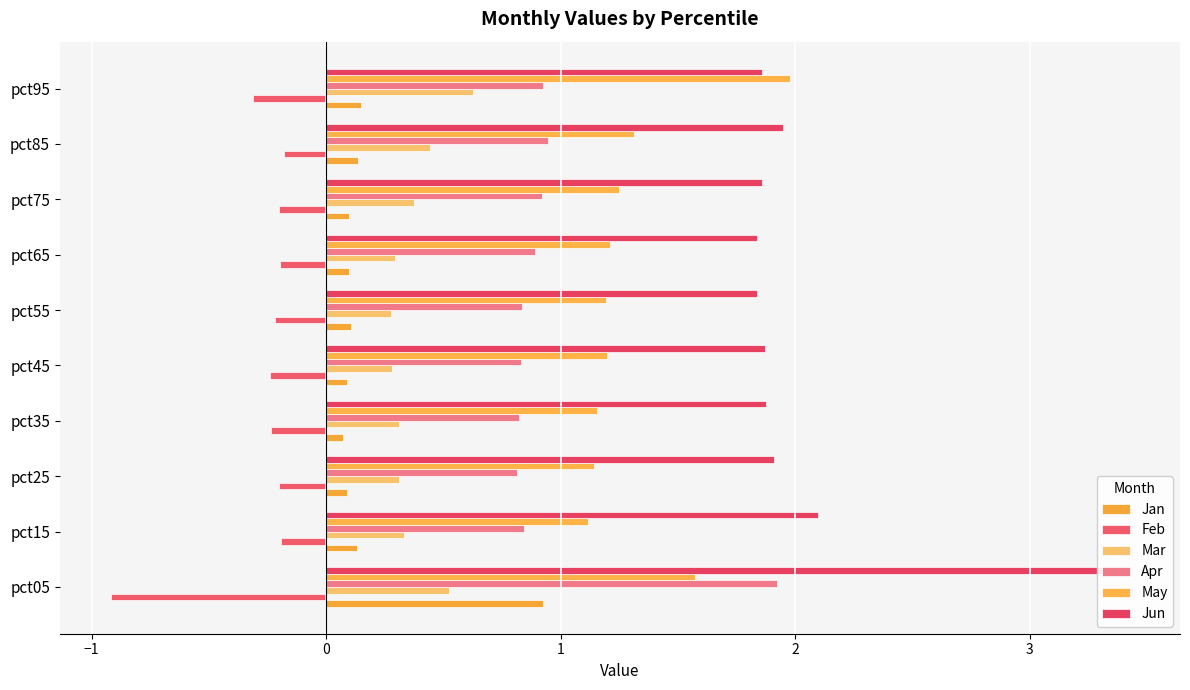

What is the difference between the highest and lowest values at pct55?

2.1